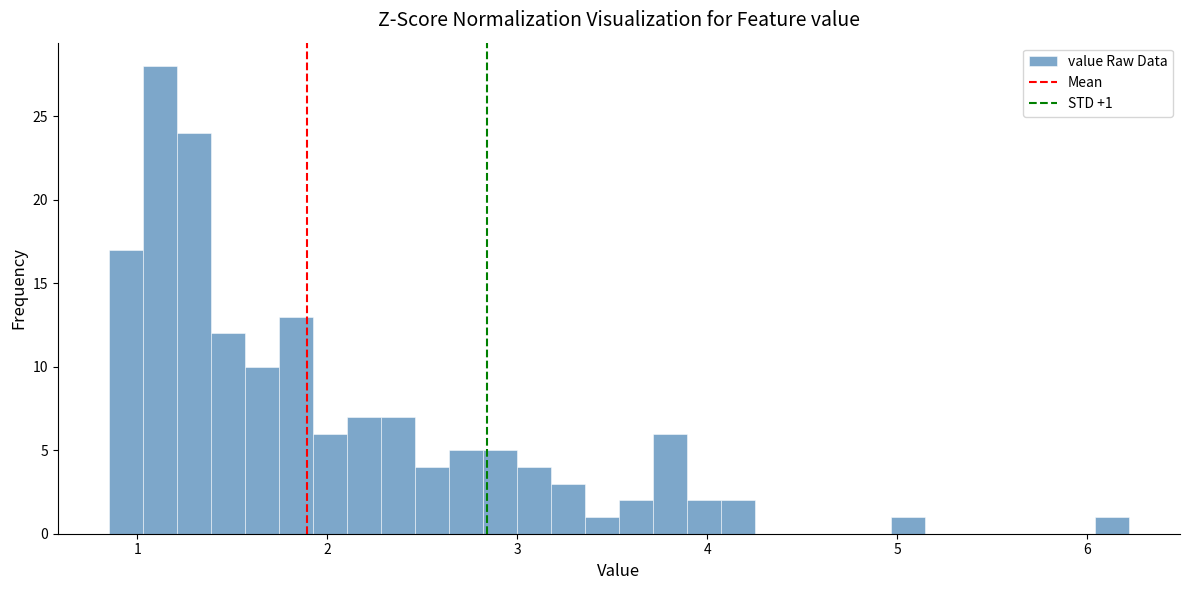

Read against the x-axis, roughly where is the centre of the tallest bar?

1.1